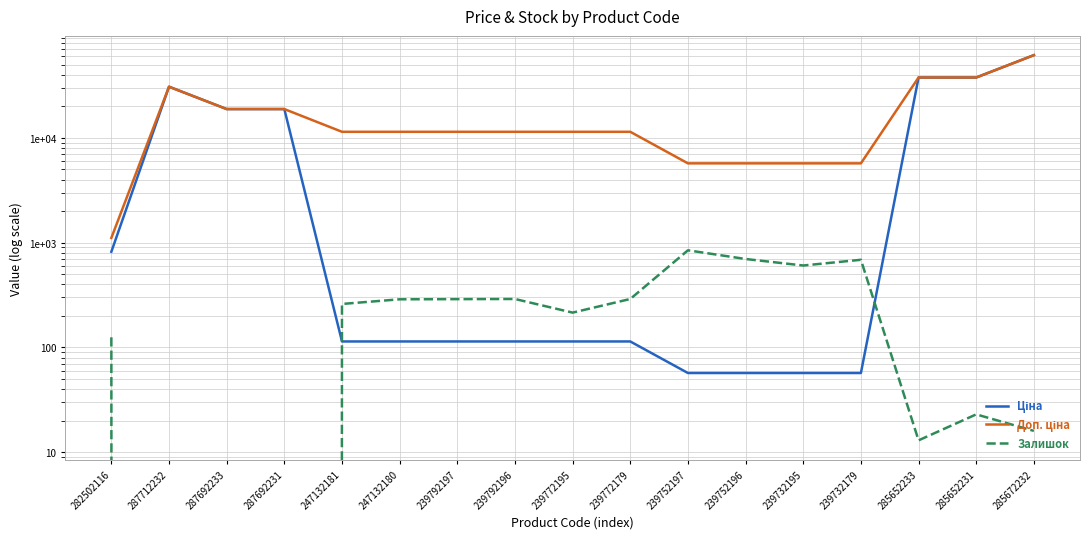

True or false: Ціна and Доп. ціна cross at least once.

False